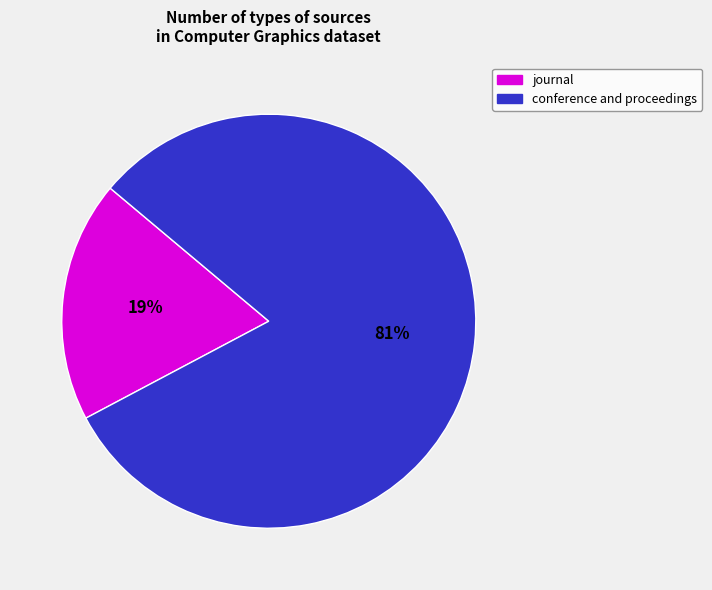

Is the sum of journal and conference and proceedings greater than half?

Yes